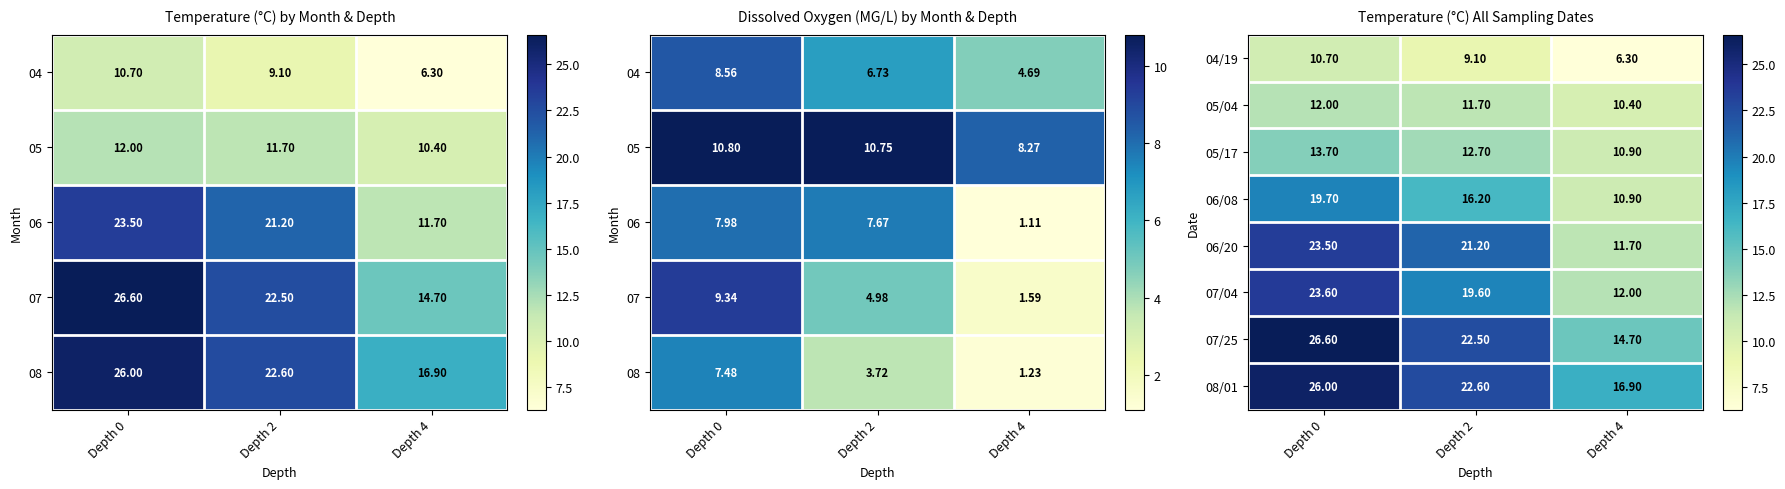

True or false: 07/04 has a value of 12.0 at Depth 4.

True